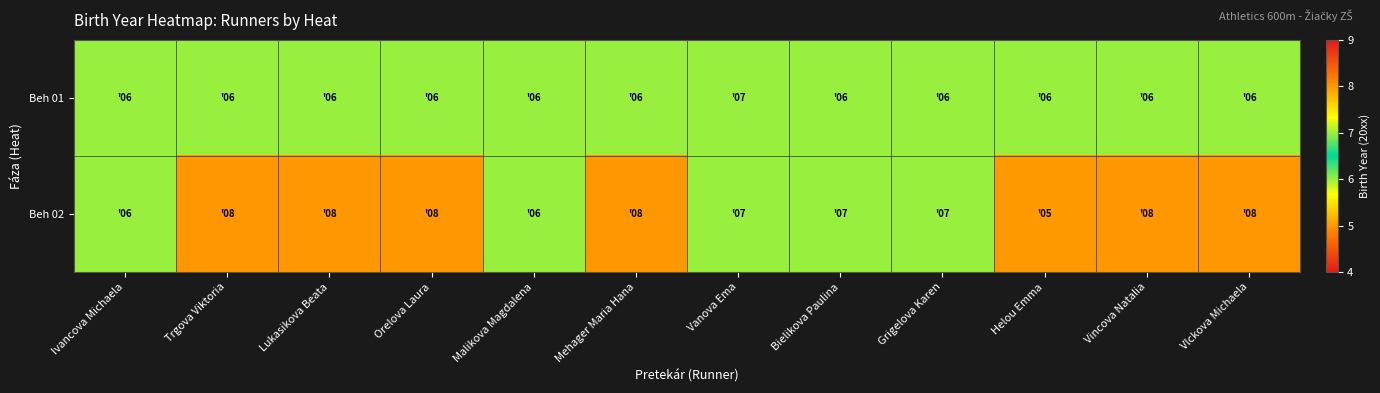

Between Trgova Viktoria and Bielikova Paulina, which series saw the biggest shift?

Beh 02